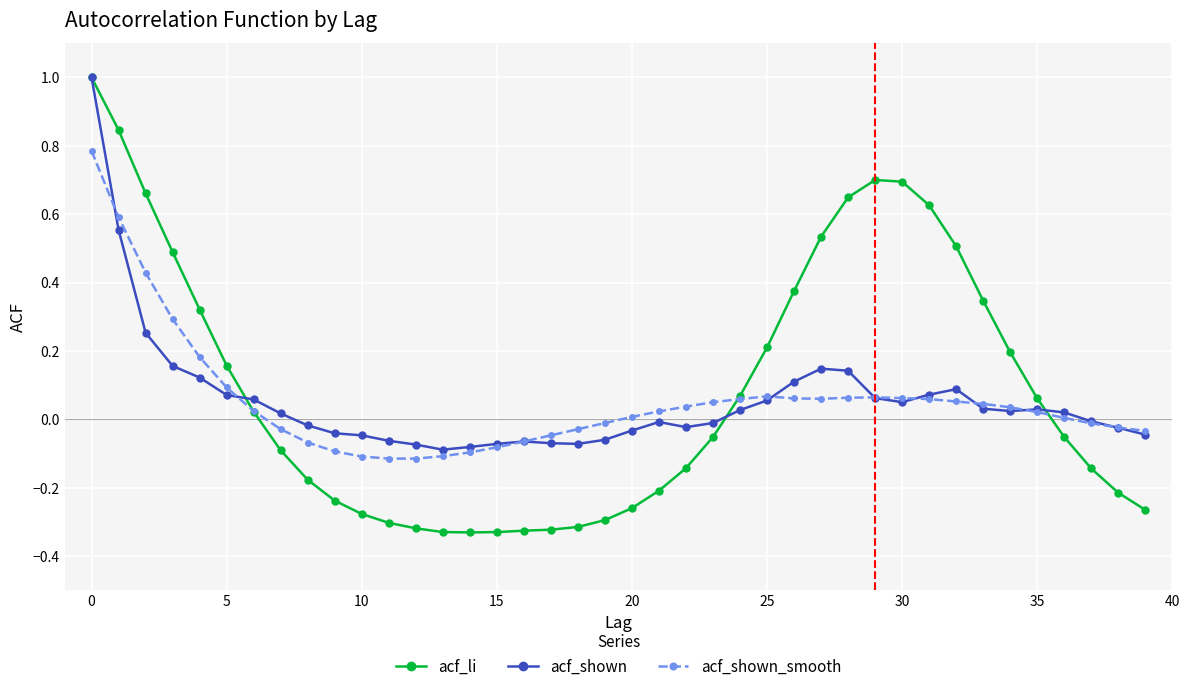

Which series has the largest range (max minus min)?

acf_li